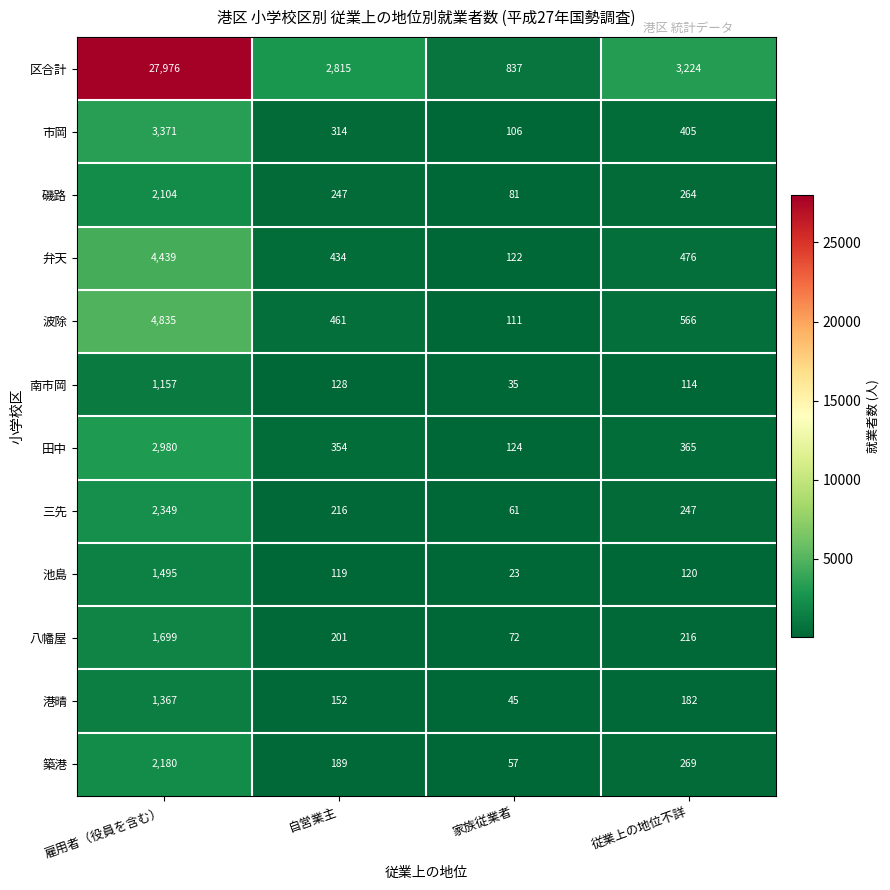

Where is 港晴 nearest to the value 706?

従業上の地位不詳